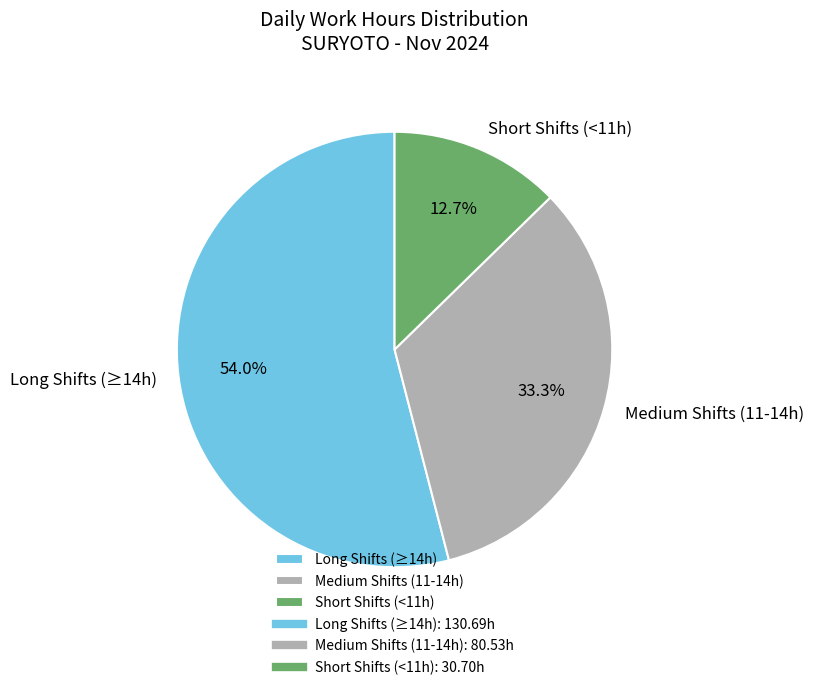

Between Short Shifts (<11h) and Long Shifts (≥14h), which is larger?

Long Shifts (≥14h)